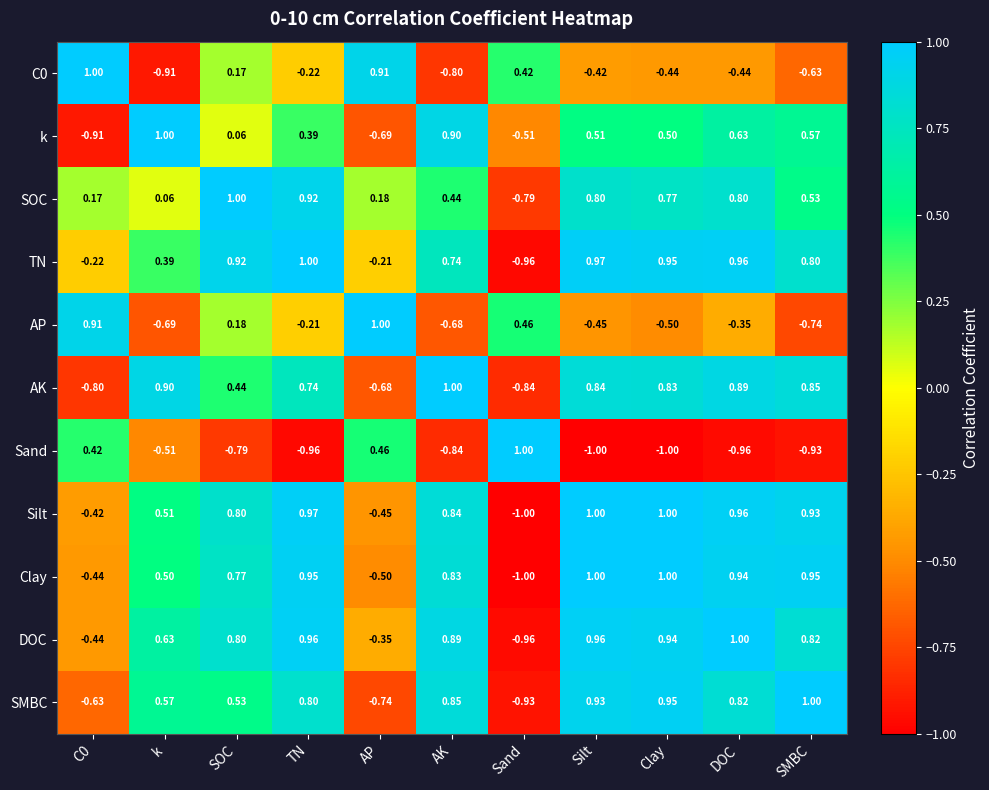

At which label is SOC closest to 0?

k